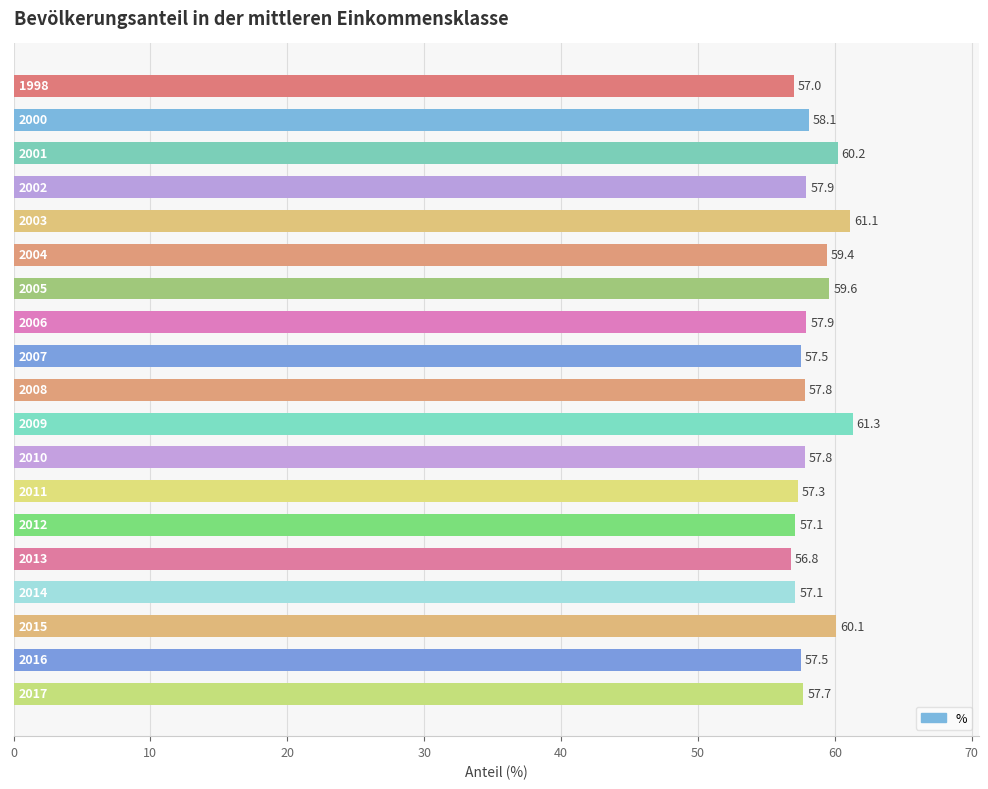

Reading top to bottom, extract all data points from this chart.

57.0	58.1	60.2	57.9	61.1	59.4	59.6	57.9	57.5	57.8	61.3	57.8	57.3	57.1	56.8	57.1	60.1	57.5	57.7